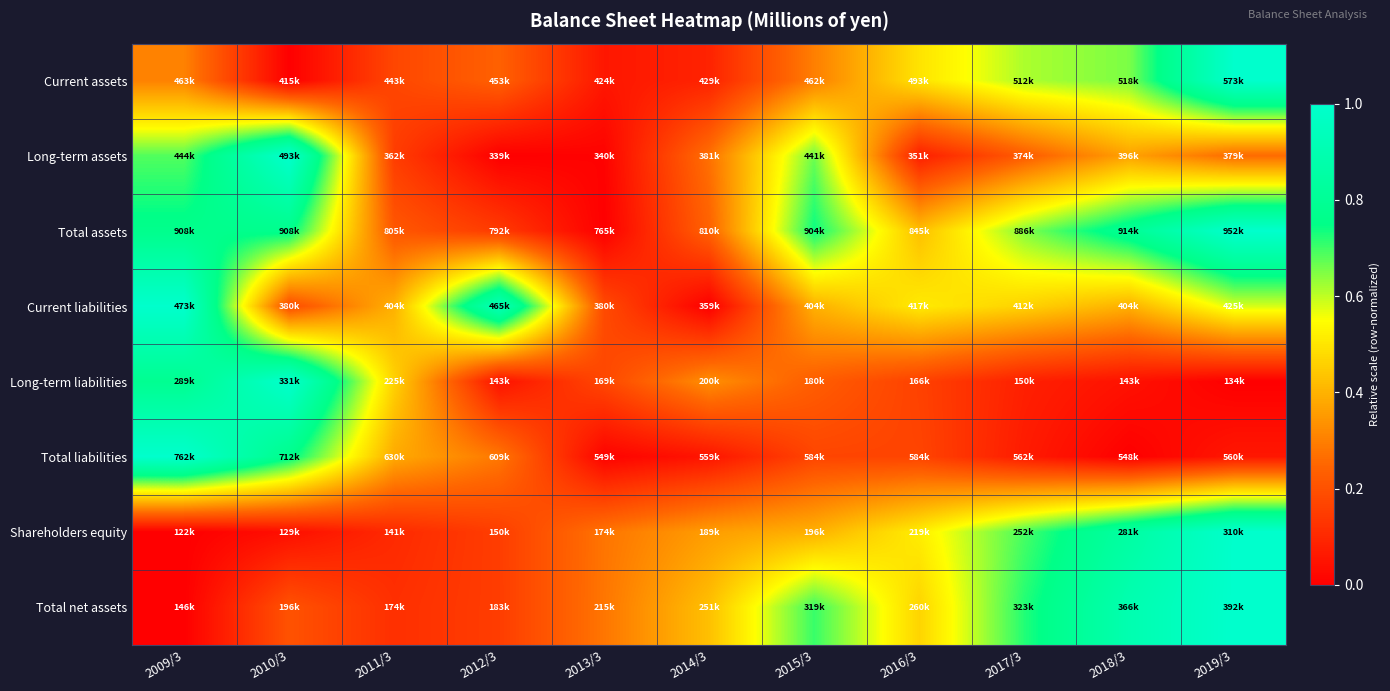

Which series has the largest total across all categories?

Total assets